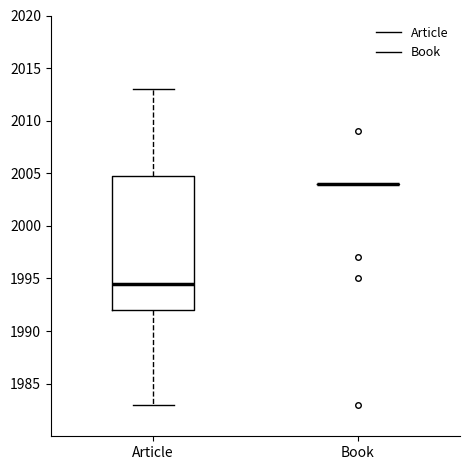

Reading left to right, transcribe this box plot: for each box, give where its median line is, the range the box spans, and where its two whiskers end, as read against the y-axis. The values are not printed on the chart, so give them approximately, as read against the axis.

Article: median 1994.5, box 1992.0 to 2005.0, whiskers 1983.0 to 2013.0
Book: box collapsed to a line at 2004.0, whiskers 2004.0 to 2004.0